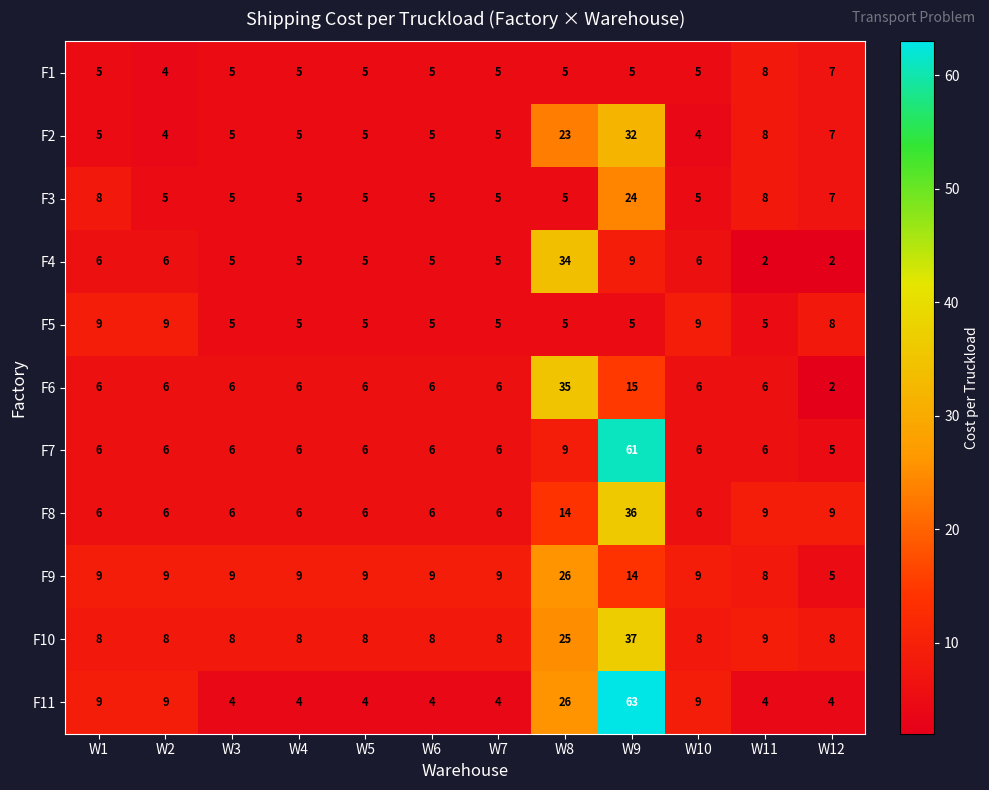

What is the sum of the F5 values at W6 and W12?

13